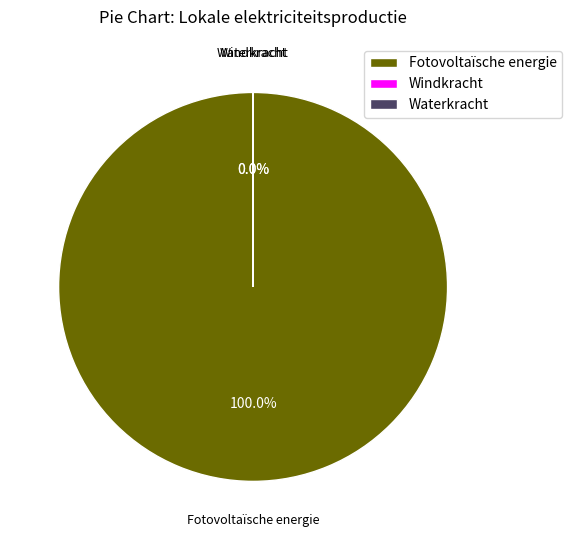

The Waterkracht slice represents 1% of the pie. True or false?

False